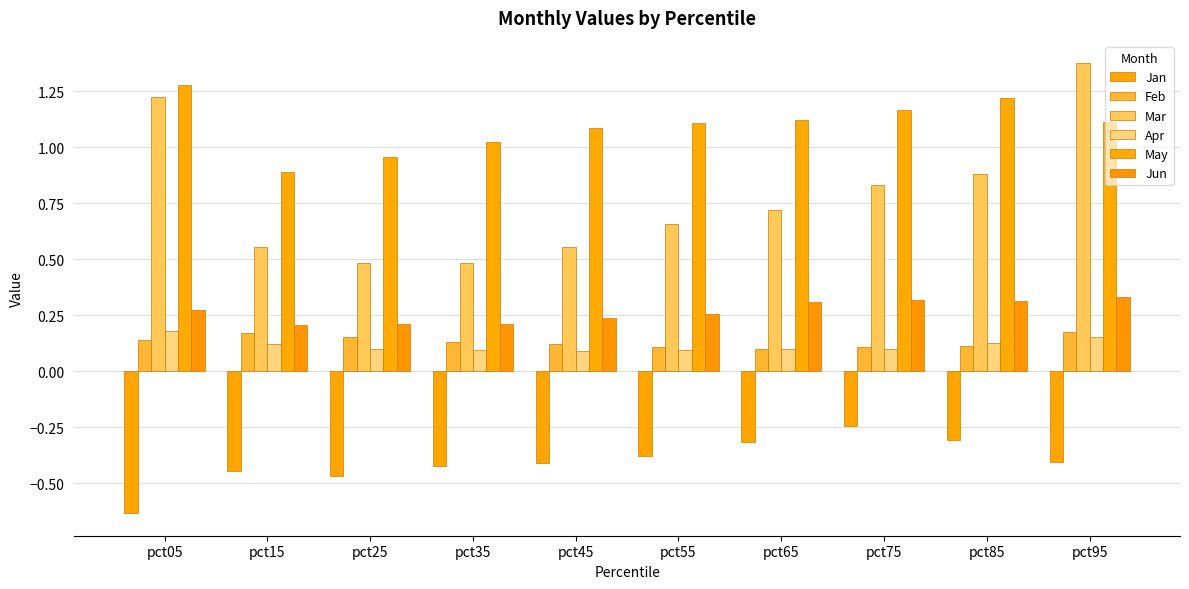

Count the number of data series in this chart.

6